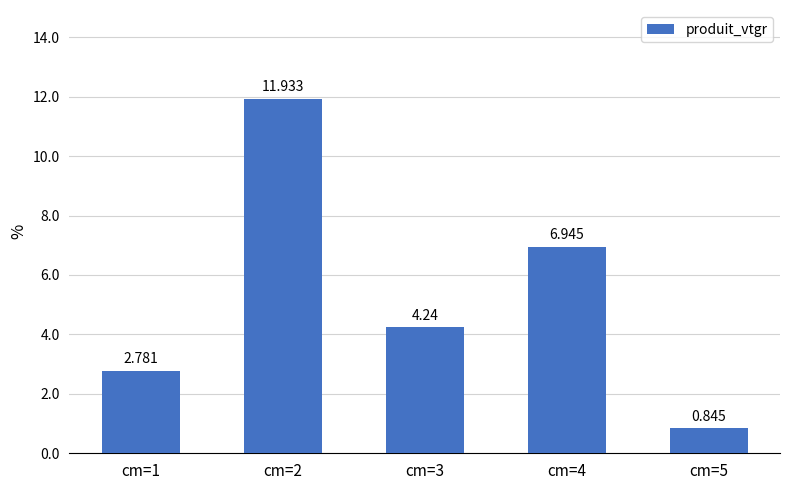

What is the sum of the values at cm=2 and cm=4?

18.9